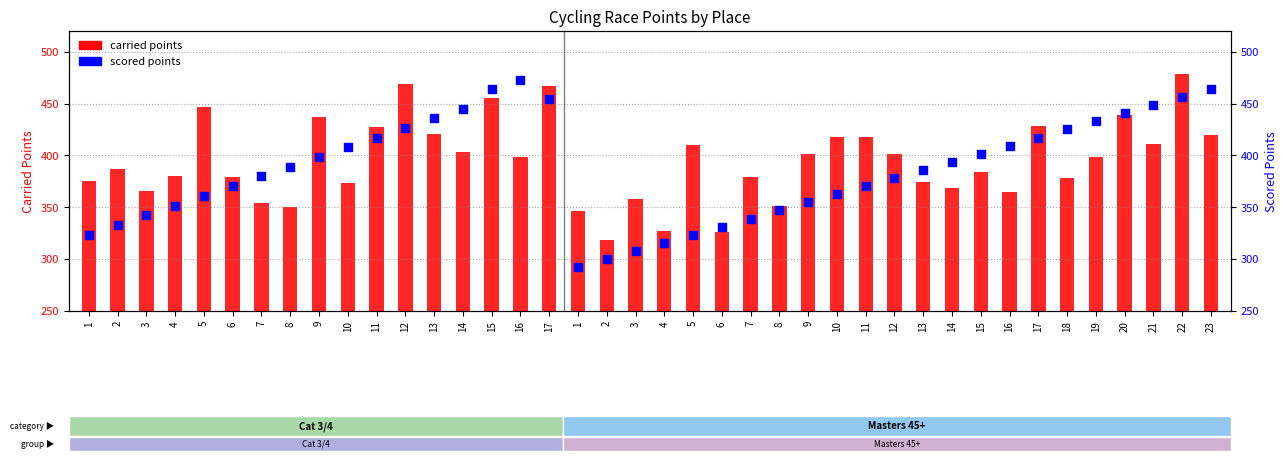

Which series contains the lowest Y value?

scored points